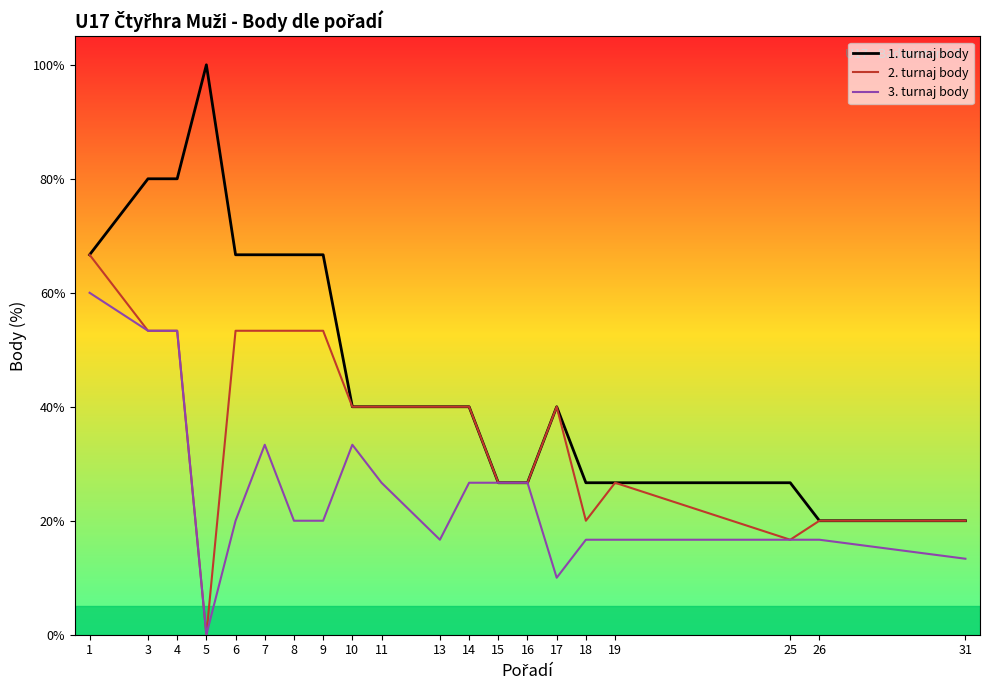

Which series has the largest range (max minus min)?

1. turnaj body